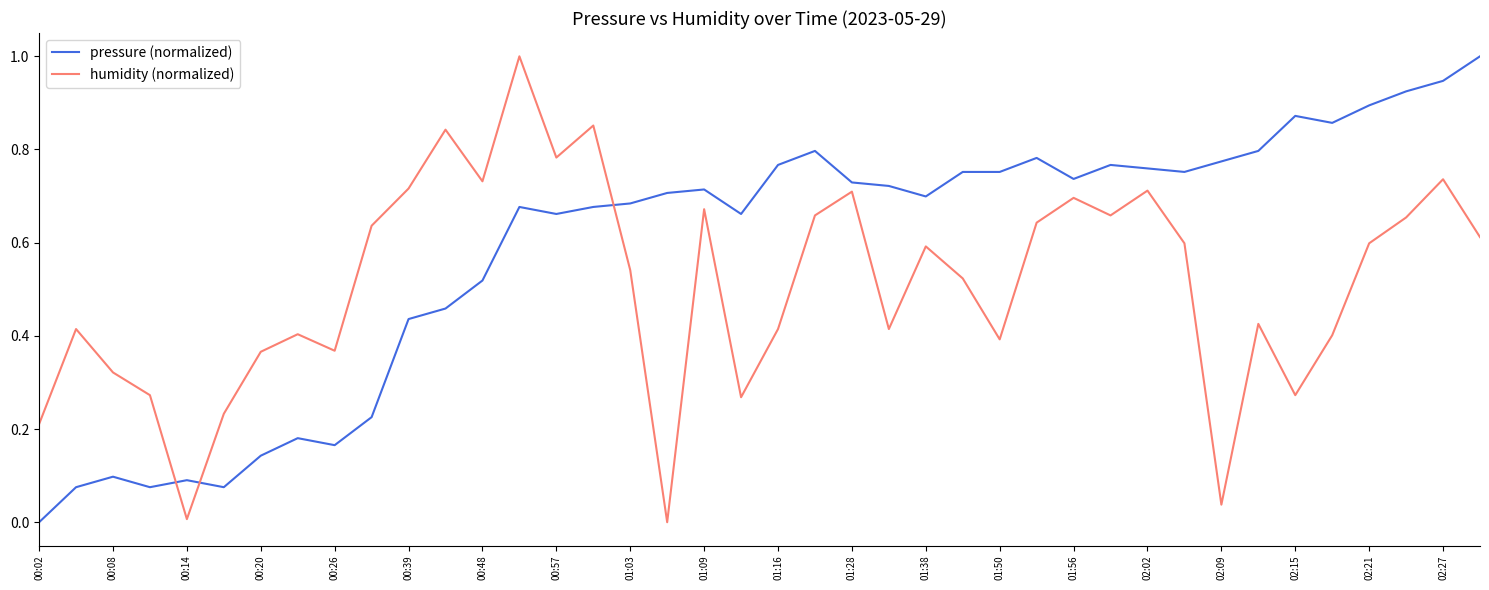

List the series in order of their overall mean, lowest first.

humidity (normalized), pressure (normalized)